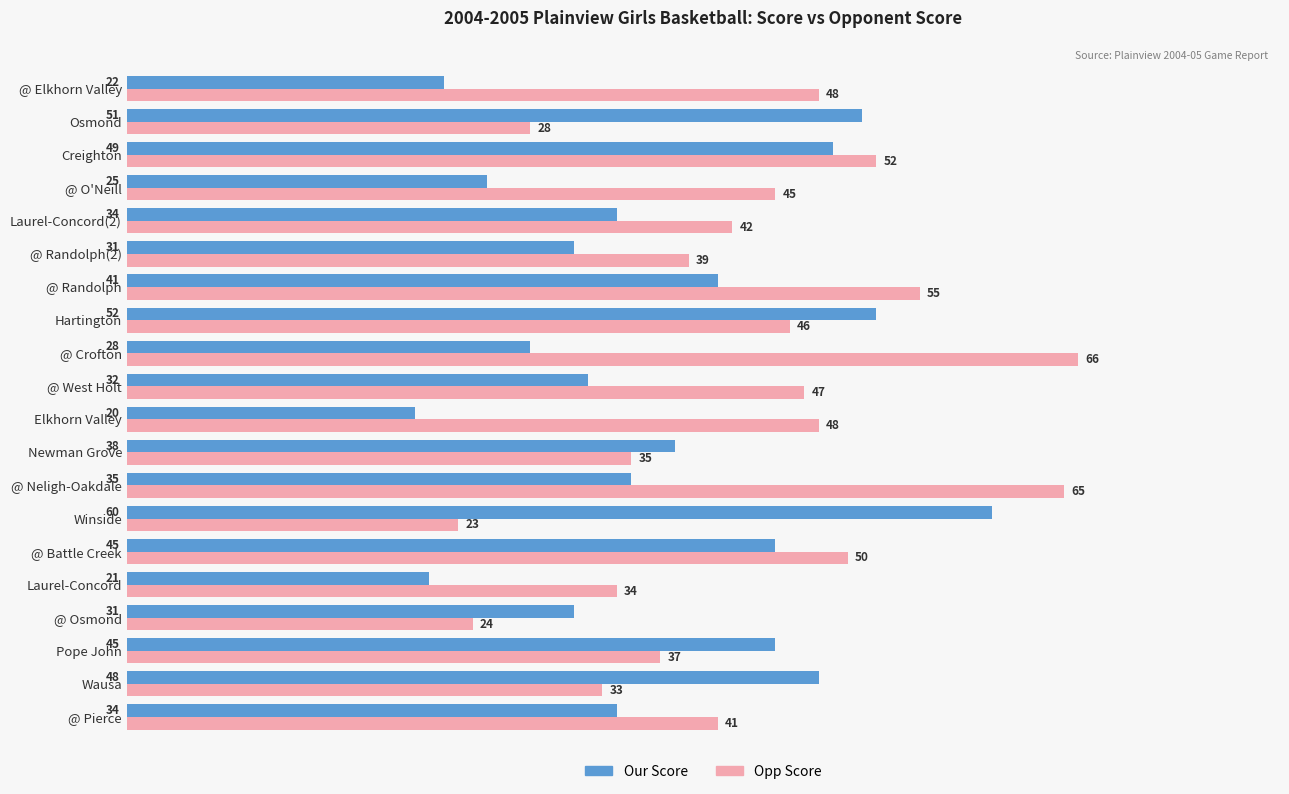

What is the average value of the Opp Score series?

43